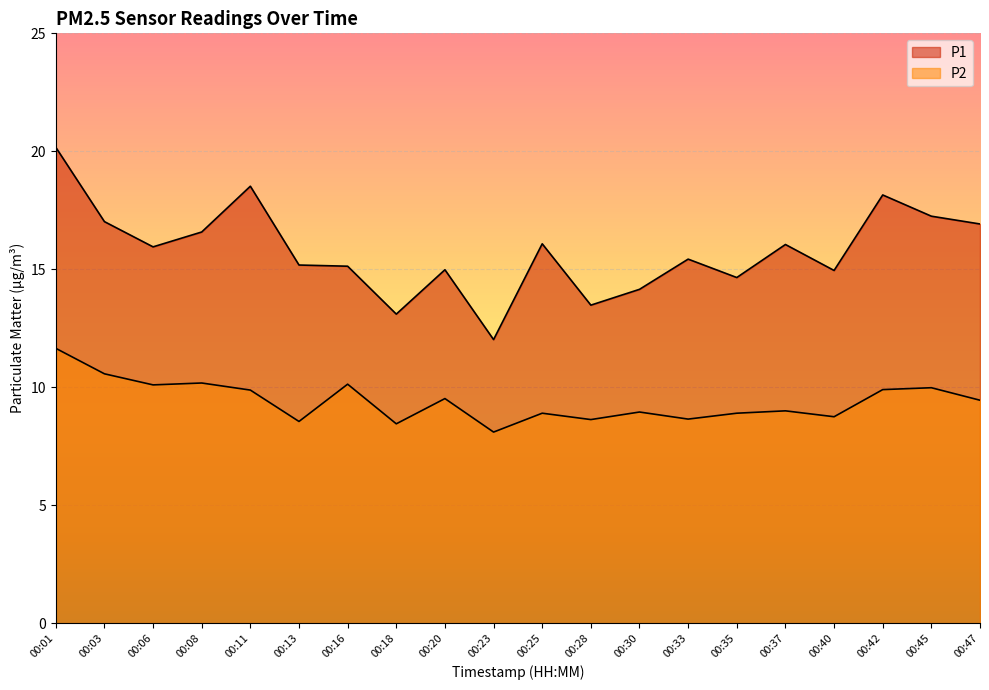

The value of P2 at 00:20 is 9.5. True or false?

True